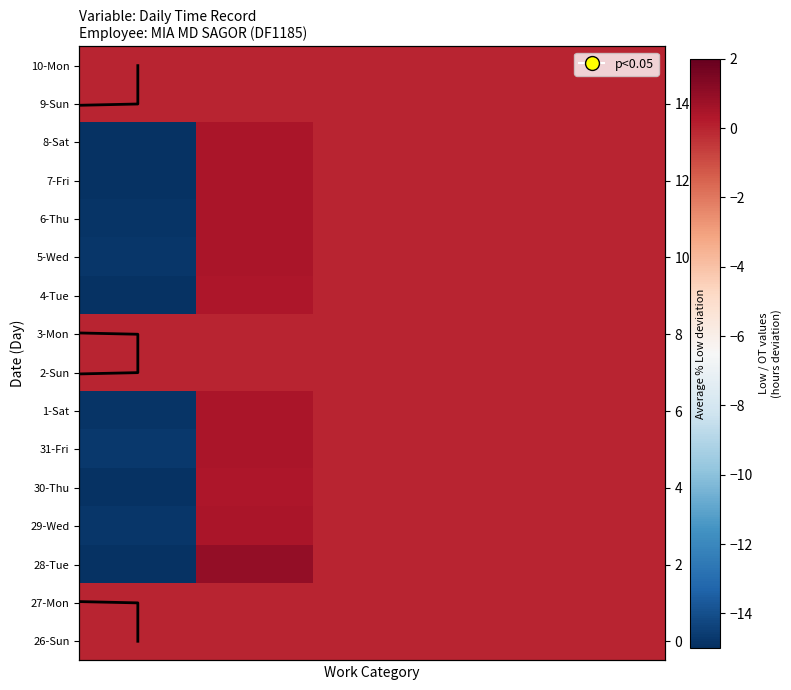

Where is 28 nearest to the value -7?

2